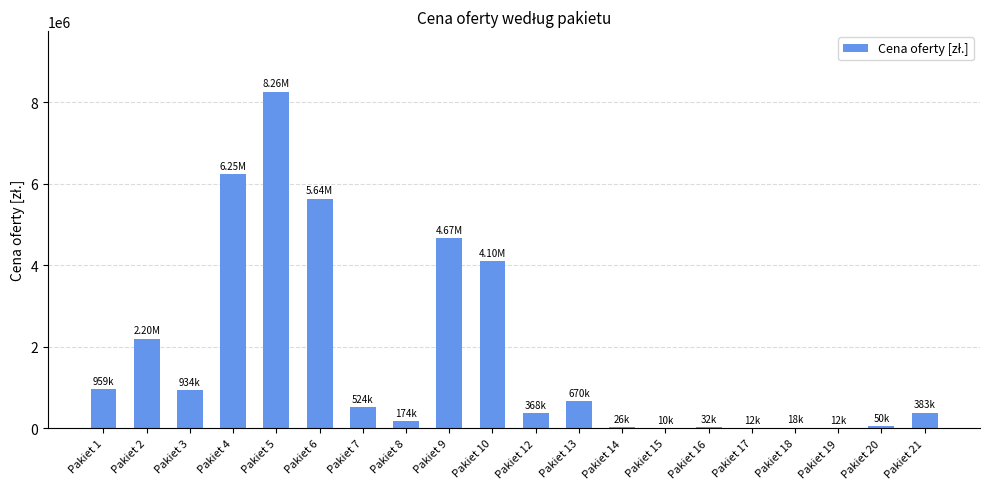

What is the sum of the values at Pakiet 12 and Pakiet 6?

6005325.1